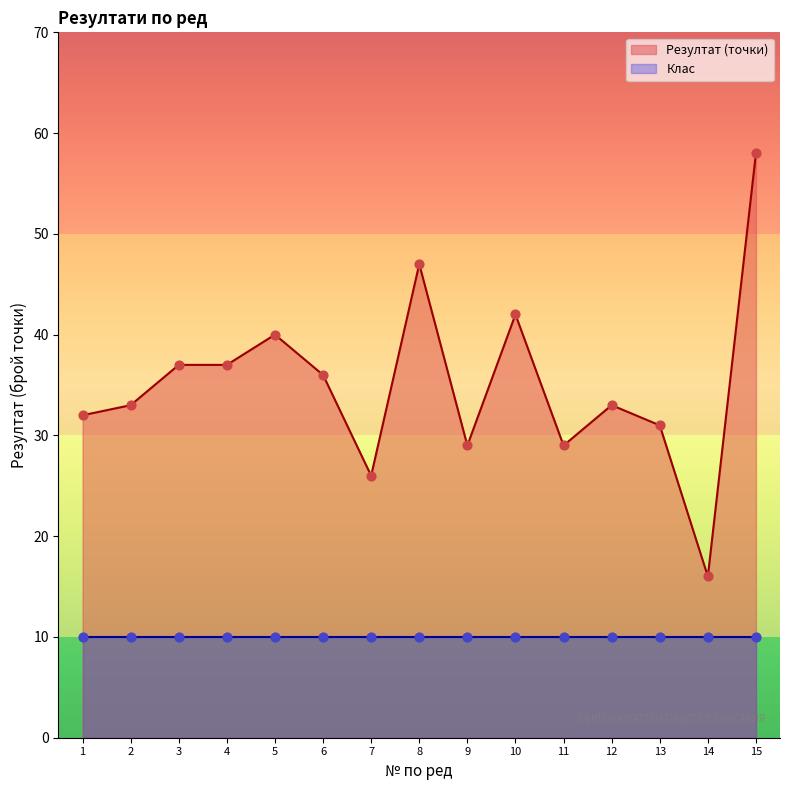

What is the change in value from 3 to 12?

-4